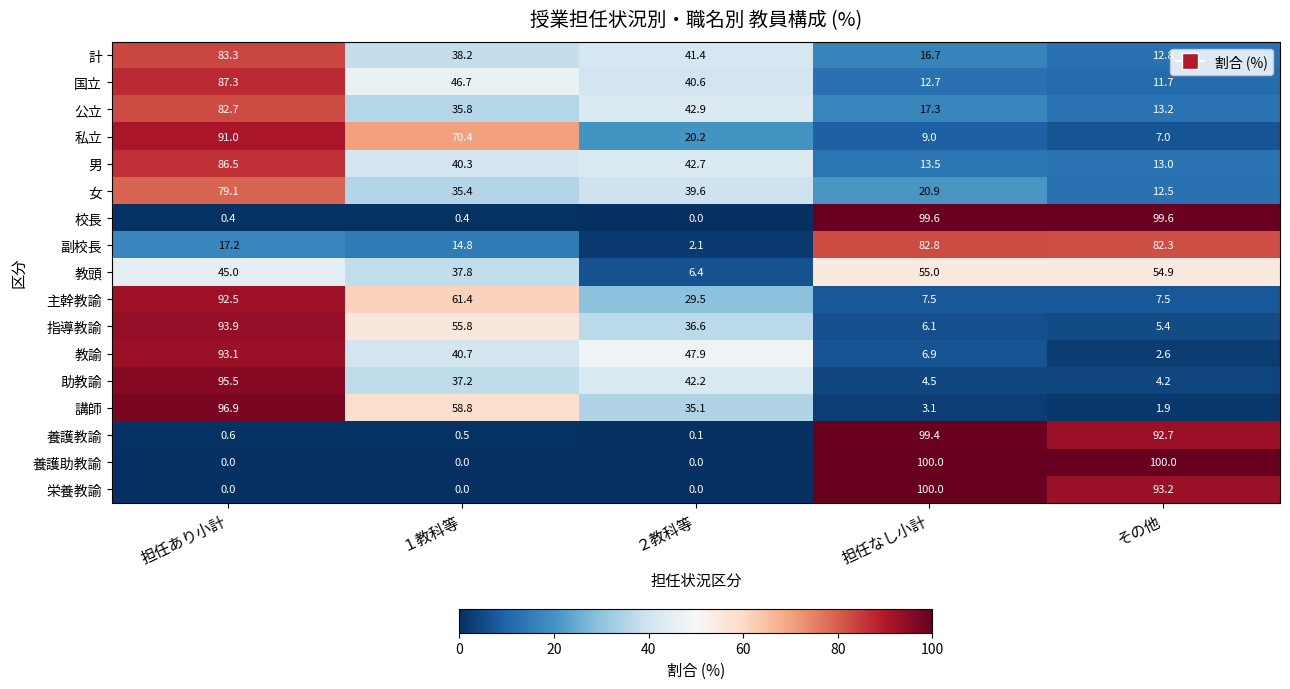

At which label is 国立 closest to 49?

１教科等